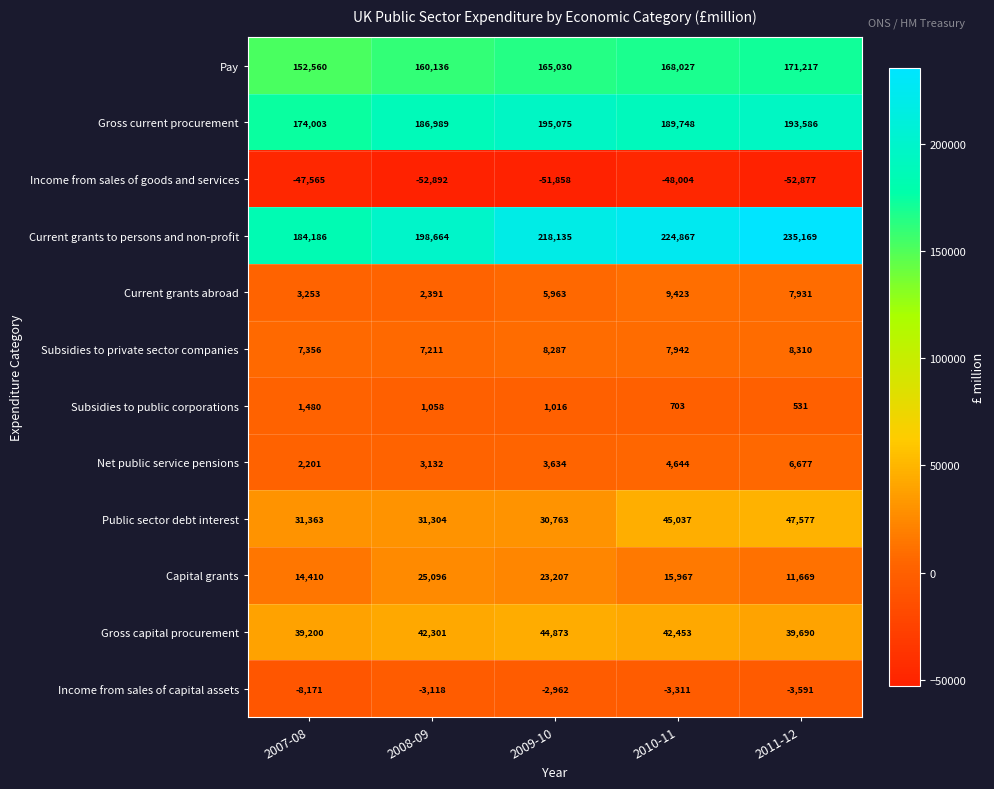

What is the spread (max minus min) of values at 2011-12?

288046